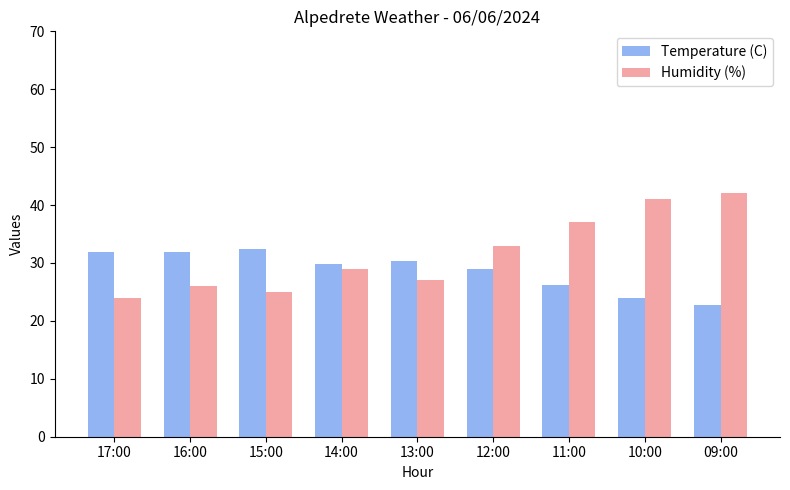

Reading left to right, list all the values displayed in this chart.

Temperature (C): 31.9	31.9	32.4	29.8	30.3	29.0	26.2	24.0	22.7
Humidity (%): 24.0	26.0	25.0	29.0	27.0	33.0	37.0	41.0	42.0